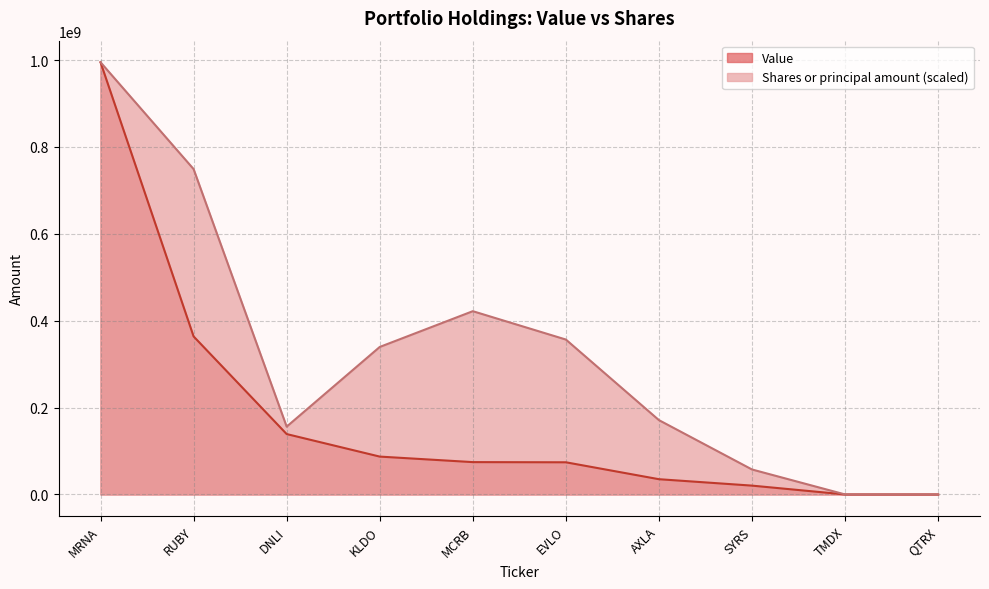

At RUBY, list the series in order from largest to smallest.

Shares or principal amount (scaled), Value